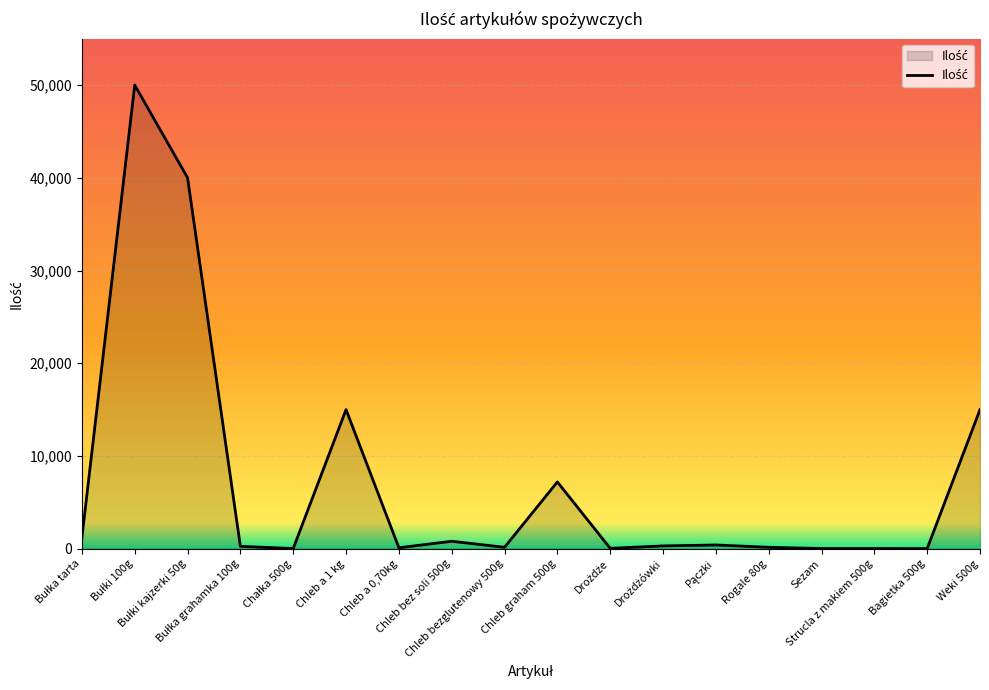

What is the difference between the maximum and minimum values?

49990